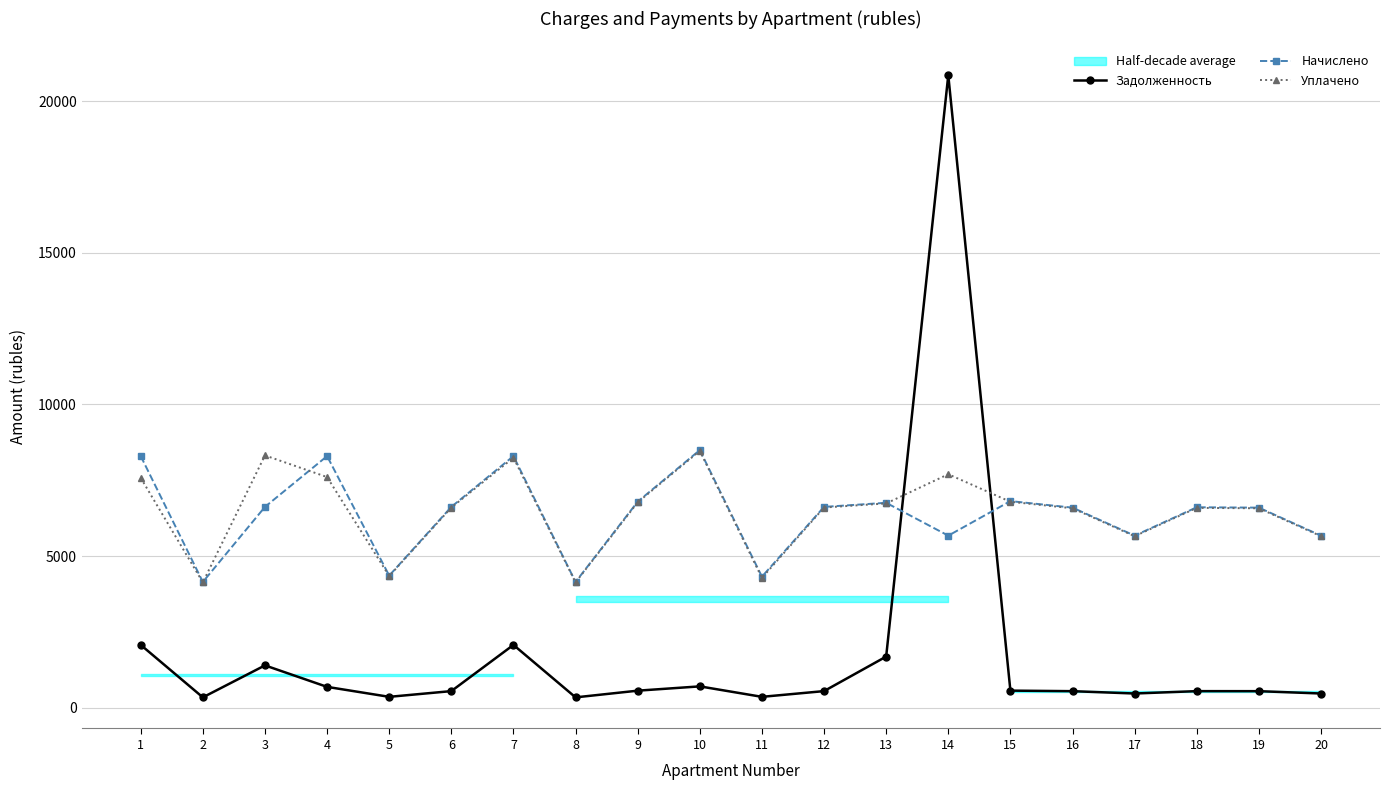

At 2, list the series in order from smallest to largest.

Задолженность, Уплачено, Начислено